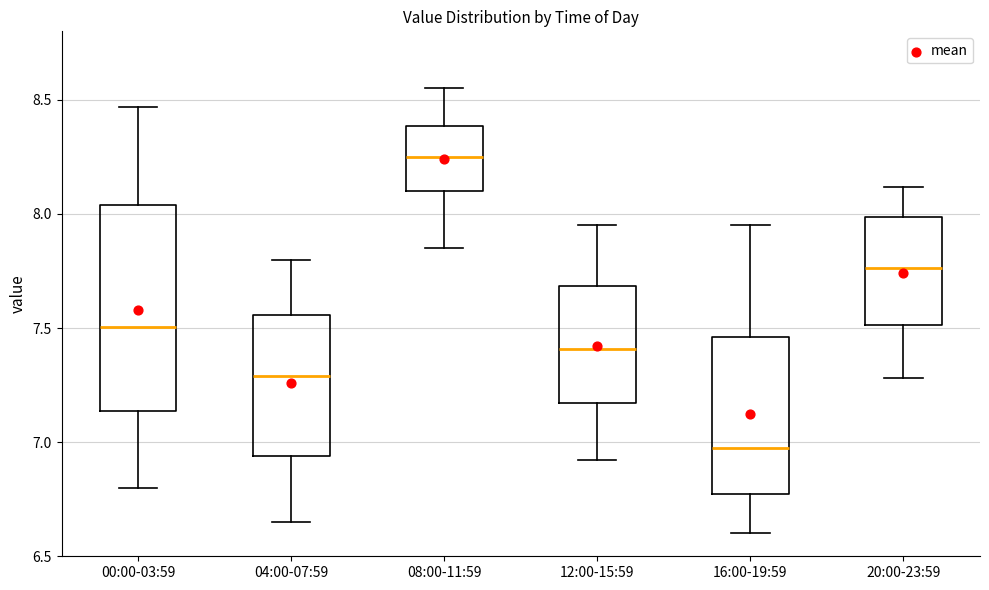

Comparing the boxes themselves (not the whiskers), which one is the tallest?

00:00-03:59